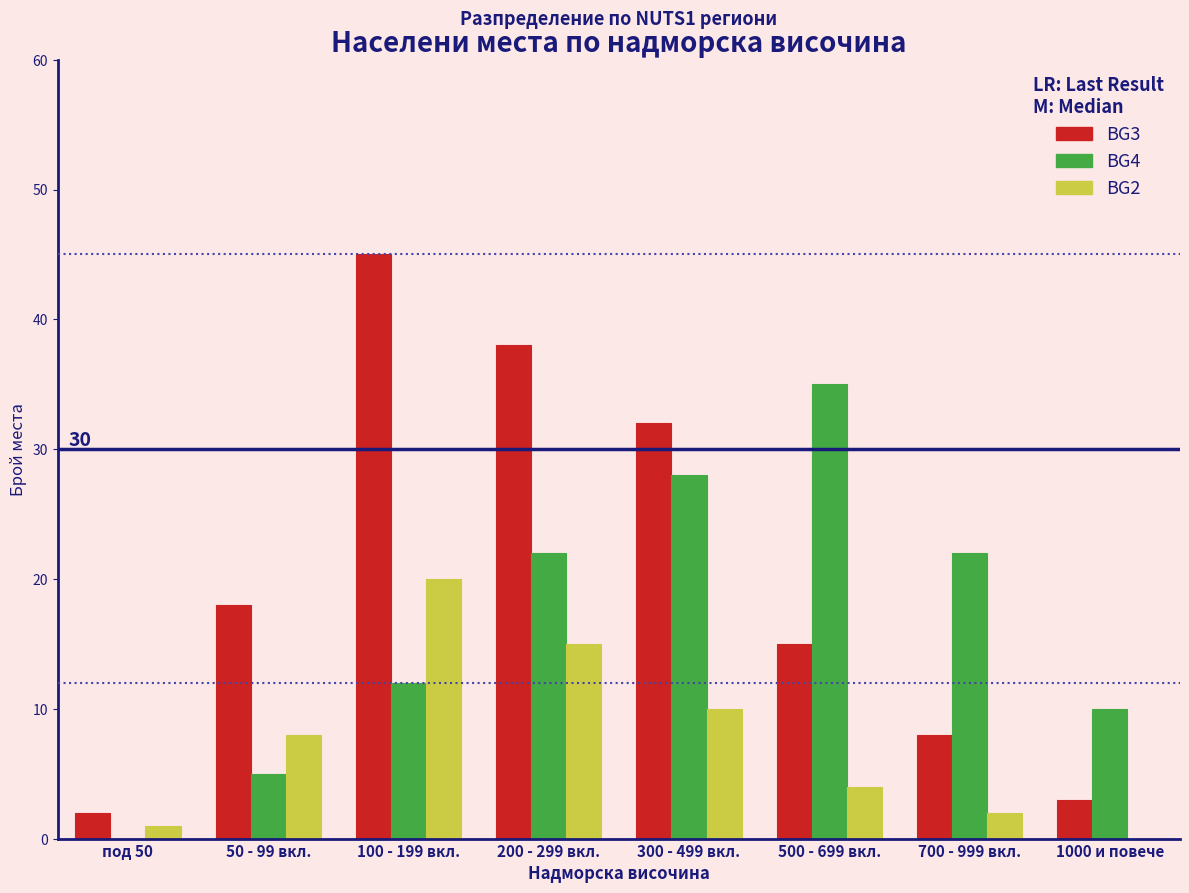

Reading left to right, transcribe all the data shown in this chart.

BG3: под 50=2	50 - 99 вкл.=18	100 - 199 вкл.=45	200 - 299 вкл.=38	300 - 499 вкл.=32	500 - 699 вкл.=15	700 - 999 вкл.=8	1000 и повече=3
BG4: под 50=0	50 - 99 вкл.=5	100 - 199 вкл.=12	200 - 299 вкл.=22	300 - 499 вкл.=28	500 - 699 вкл.=35	700 - 999 вкл.=22	1000 и повече=10
BG2: под 50=1	50 - 99 вкл.=8	100 - 199 вкл.=20	200 - 299 вкл.=15	300 - 499 вкл.=10	500 - 699 вкл.=4	700 - 999 вкл.=2	1000 и повече=0